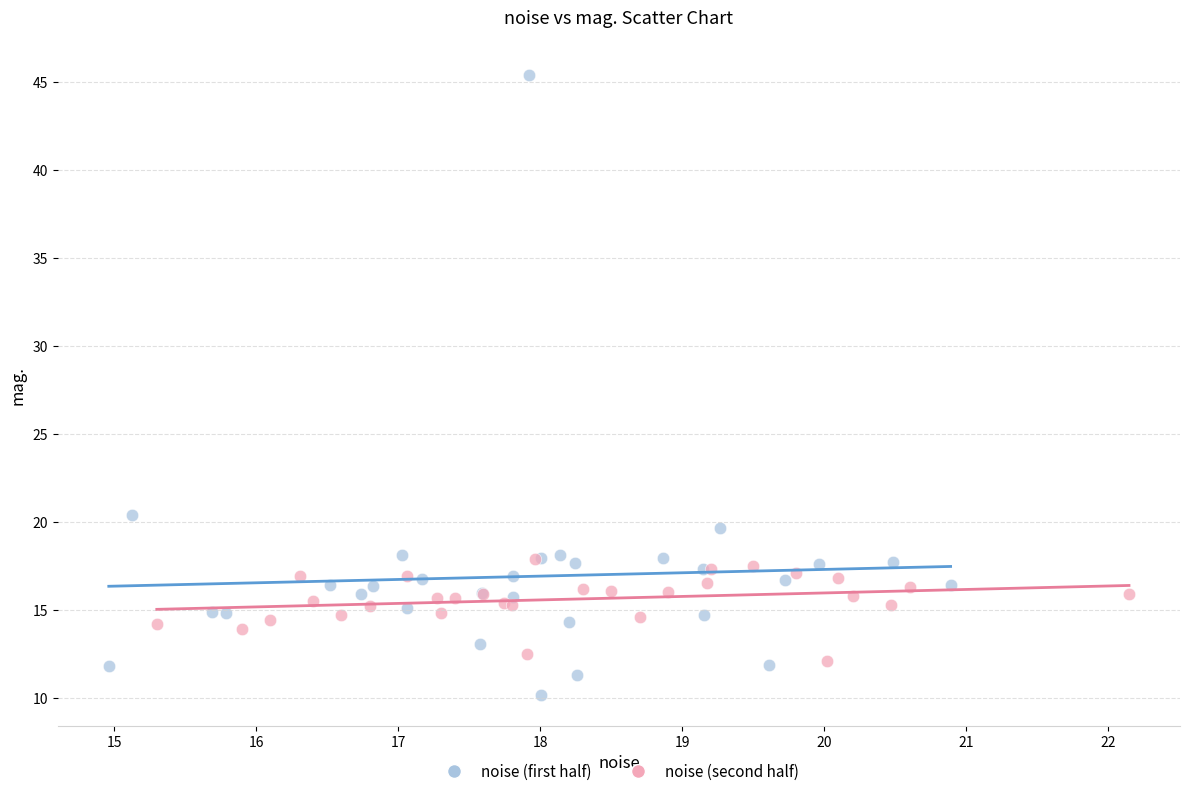

Which series has the largest Y range (max minus min)?

noise (first half)